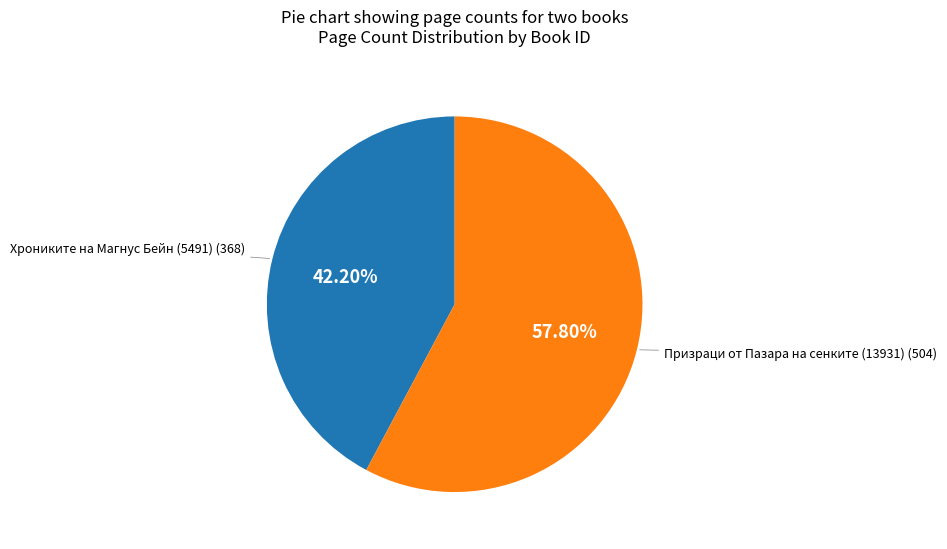

How many segments does this pie chart have?

2